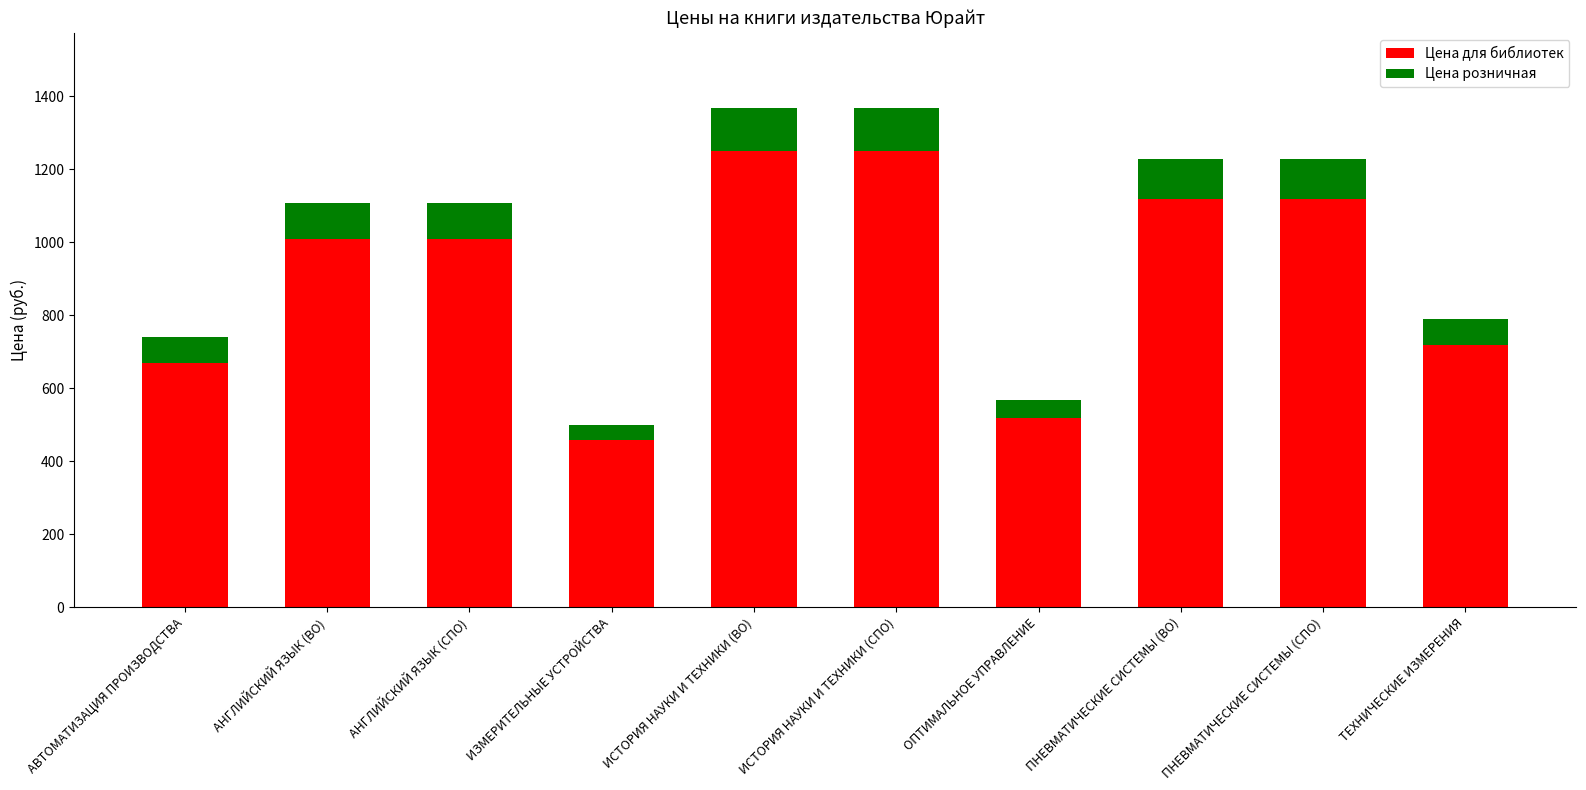

What is the value of the Цена для библиотек bar at the 5th from the left?

1249